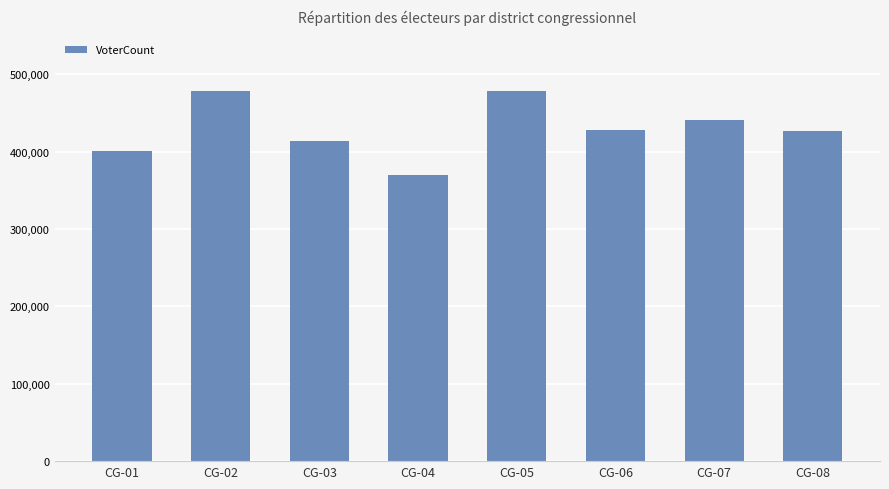

What is the value of the 7th bar from the left?

441342